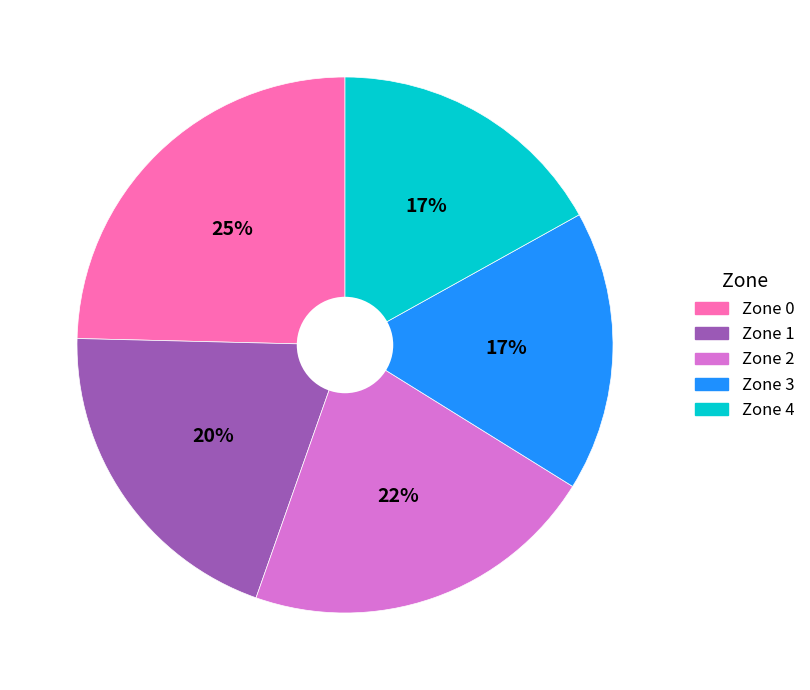

Is there any slice that represents more than half of the pie?

No